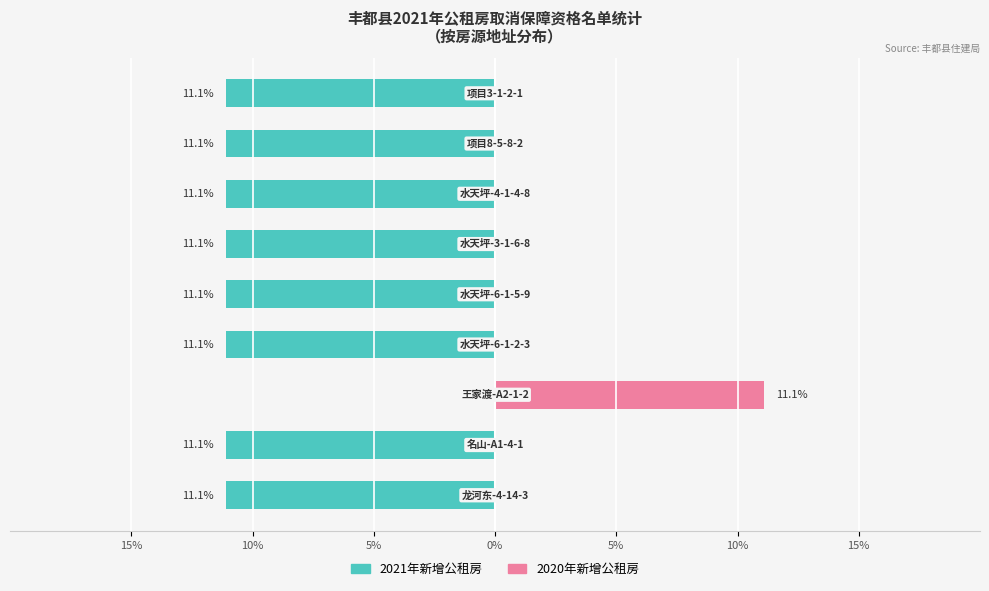

Reading left to right, list all the values displayed in this chart.

2021年新增公租房: -11.1	-11.1	0.0	-11.1	-11.1	-11.1	-11.1	-11.1	-11.1
2020年新增公租房: 0.0	0.0	11.1	0.0	0.0	0.0	0.0	0.0	0.0